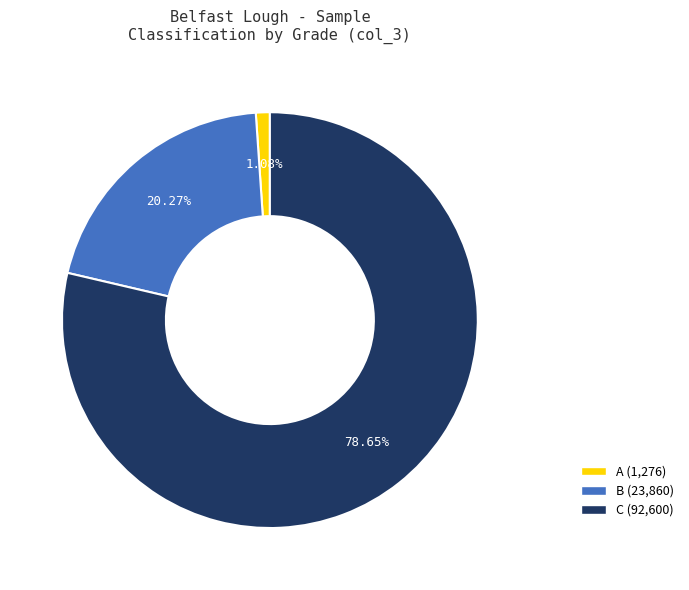

Does A account for over 50% of the chart?

No